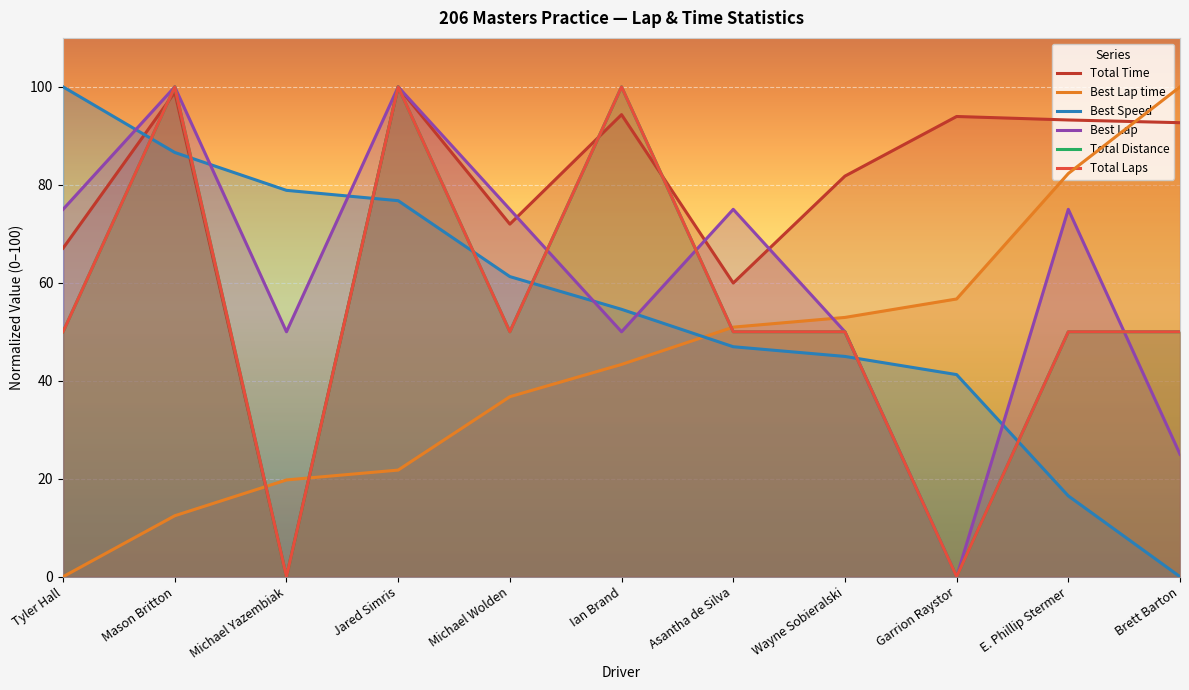

True or false: Best Lap time has more than 2 points higher than both neighbors.

False